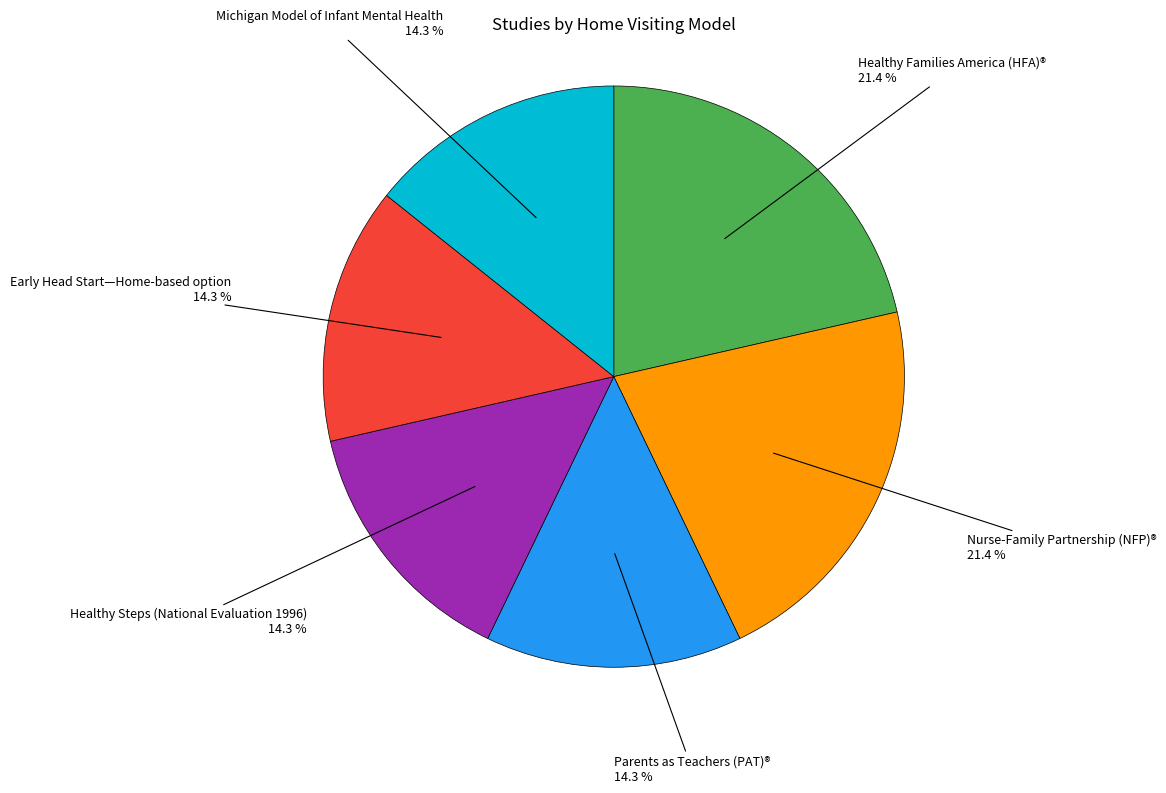

Count the number of slices in the pie.

6